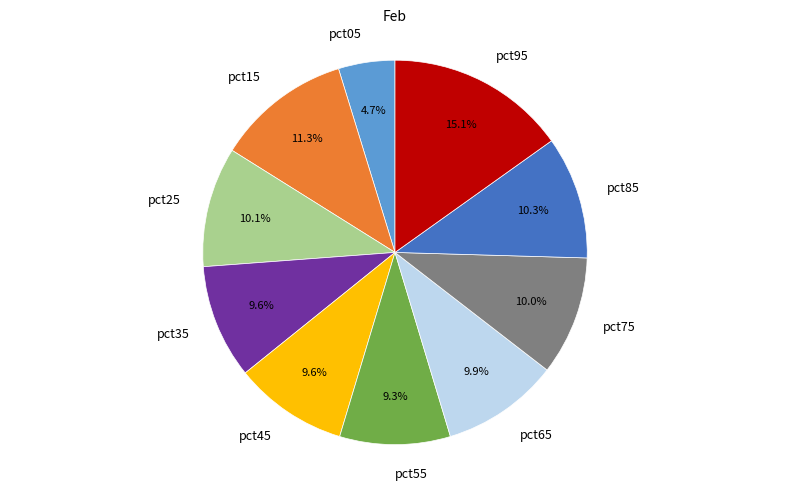

True or false: pct75 accounts for 10% of the total.

True